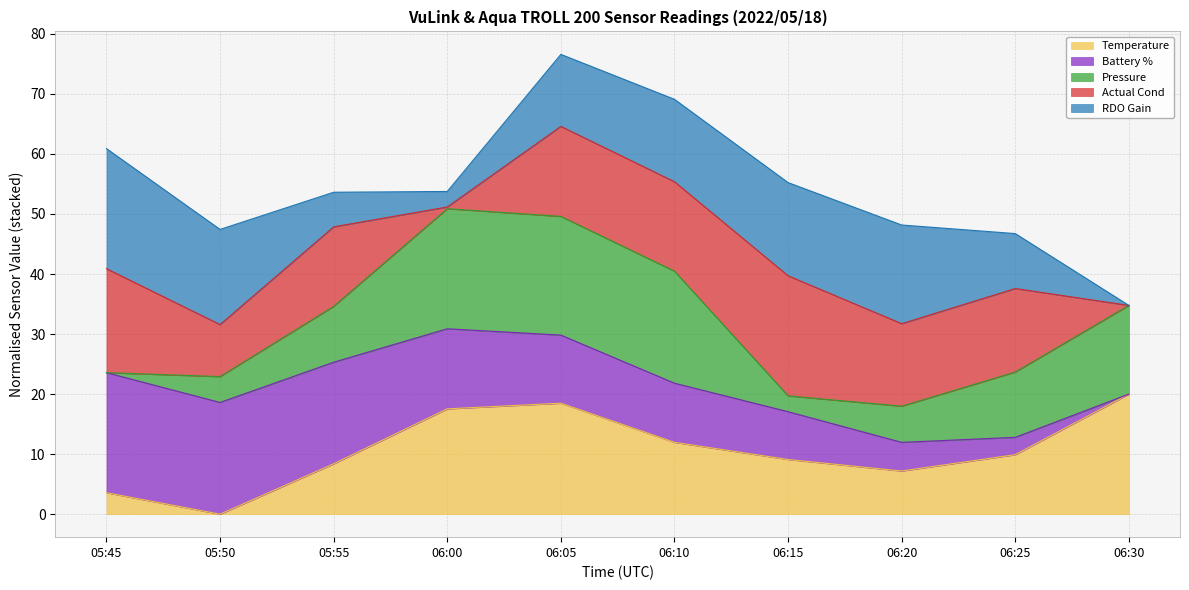

True or false: RDO Gain has a value of 1.8 at 05:45.

False